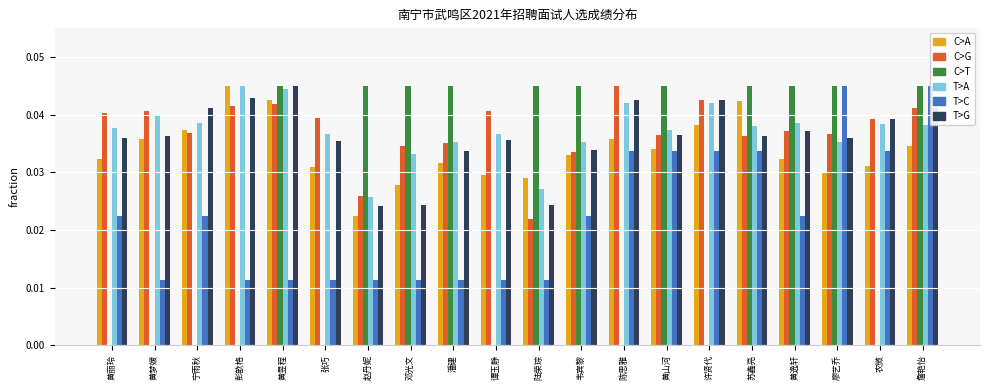

Count the number of data series in this chart.

6